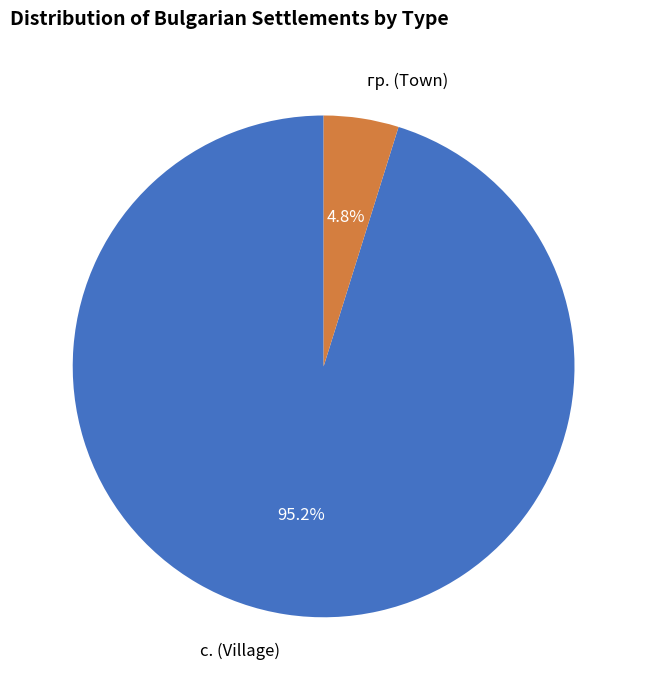

Which has a higher value, гр. (Town) or с. (Village)?

с. (Village)